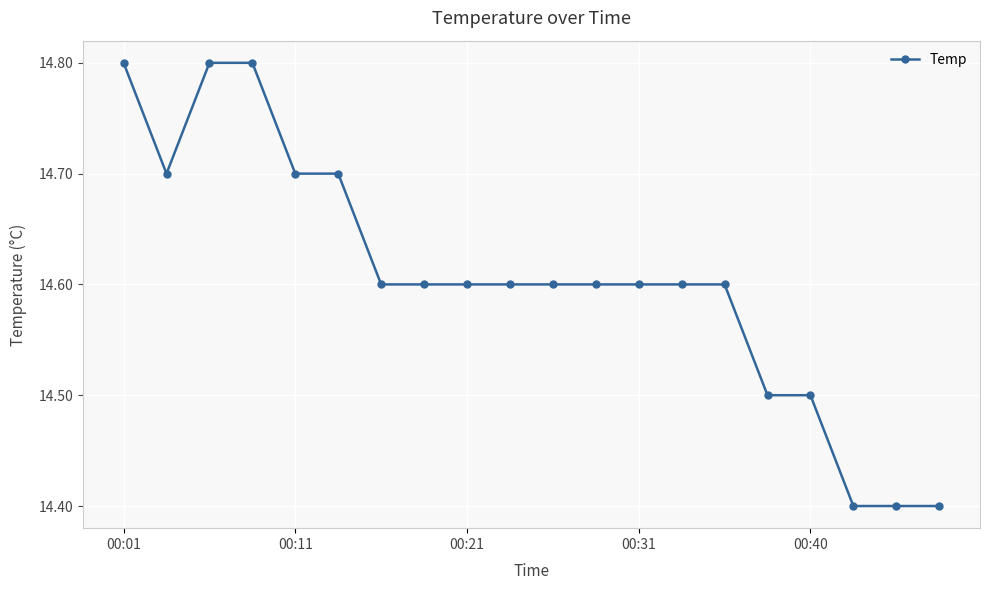

Count the values in the range 14 to 15.

20